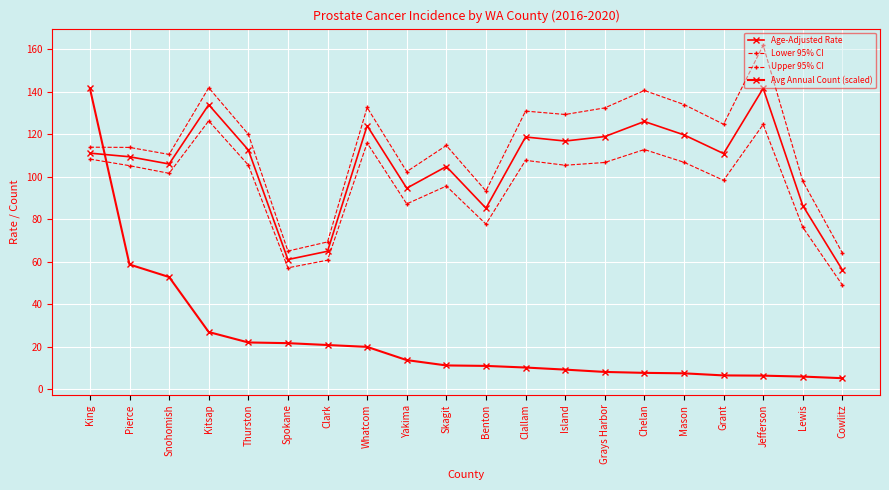

Rank the series at Lewis from highest to lowest value.

Upper 95% CI, Age-Adjusted Rate, Lower 95% CI, Avg Annual Count (scaled)